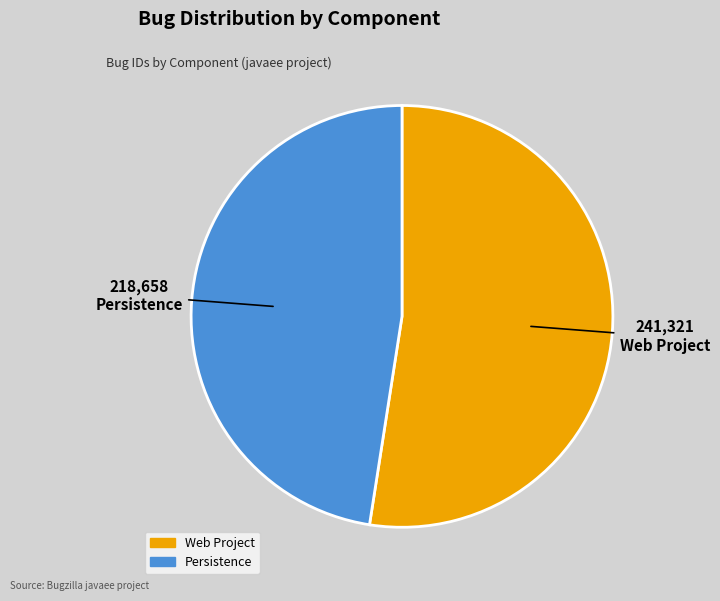

What is the smallest slice in the pie chart?

Persistence